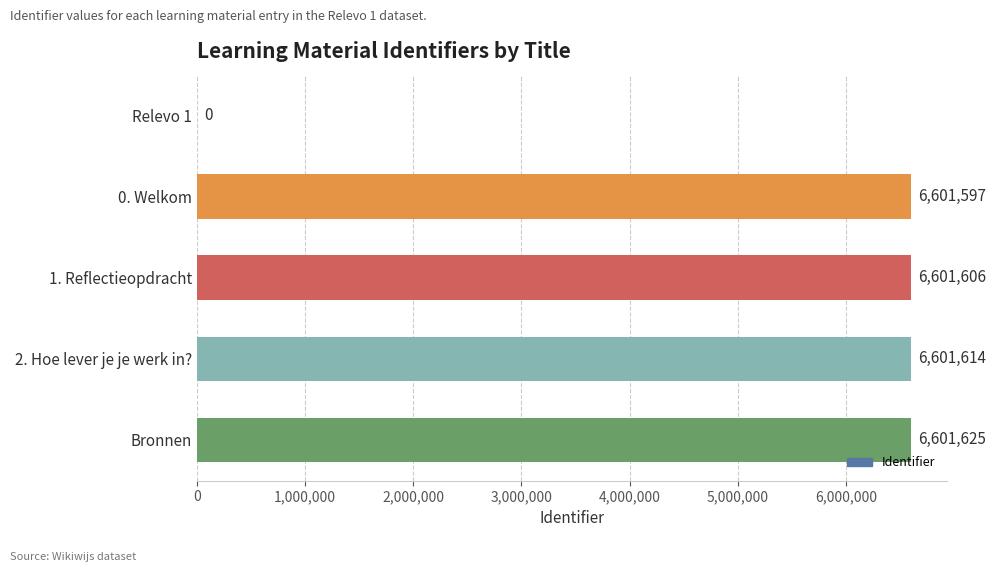

At which label is the value closest to 3300812?

0. Welkom